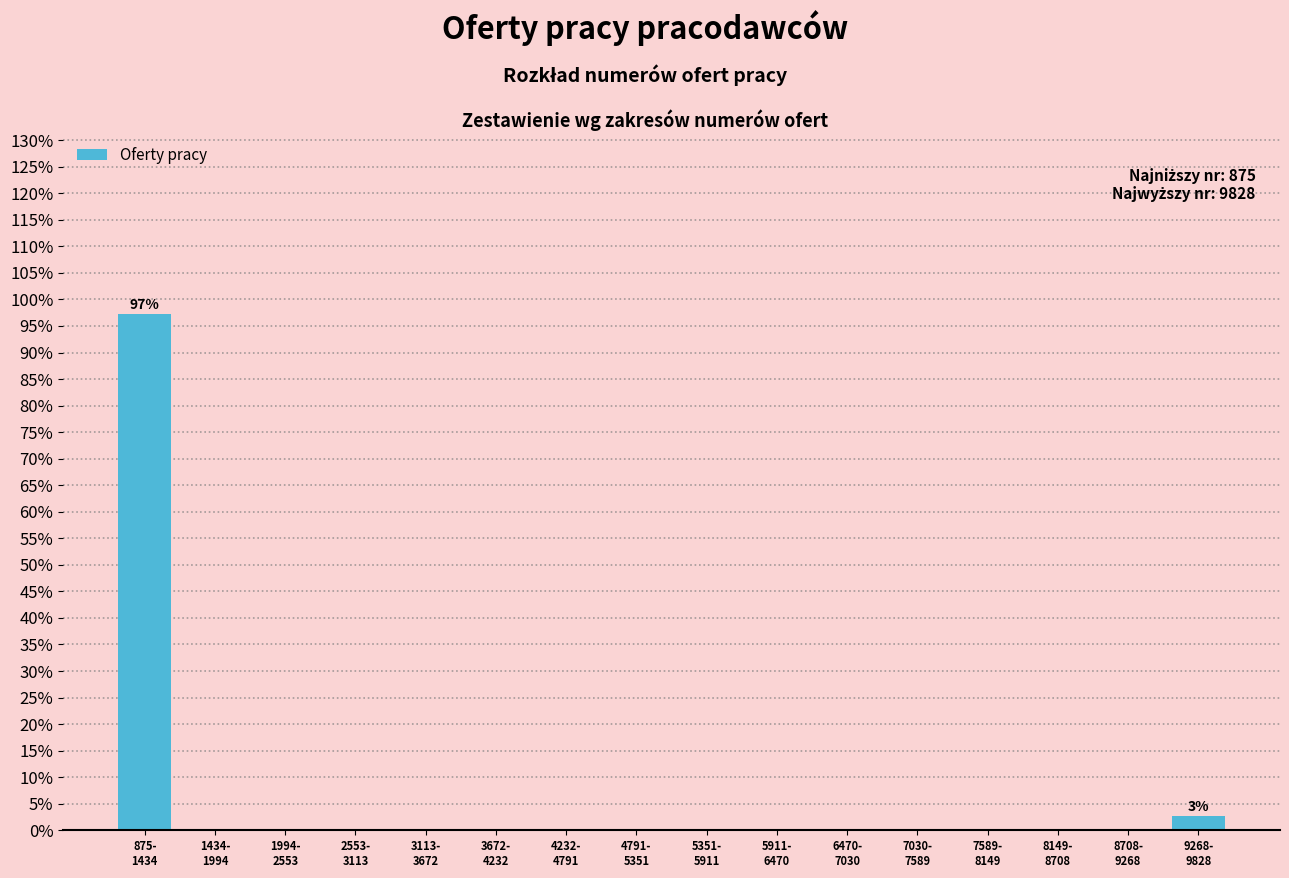

What is the sum of all values?

100.0